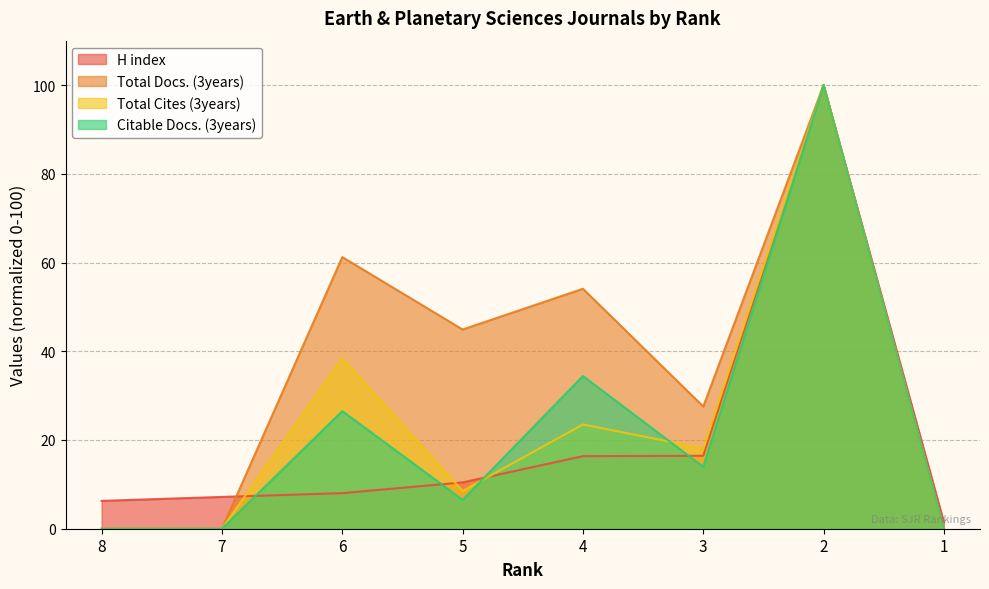

How many positive values does the Total Cites (3years) series have?

5